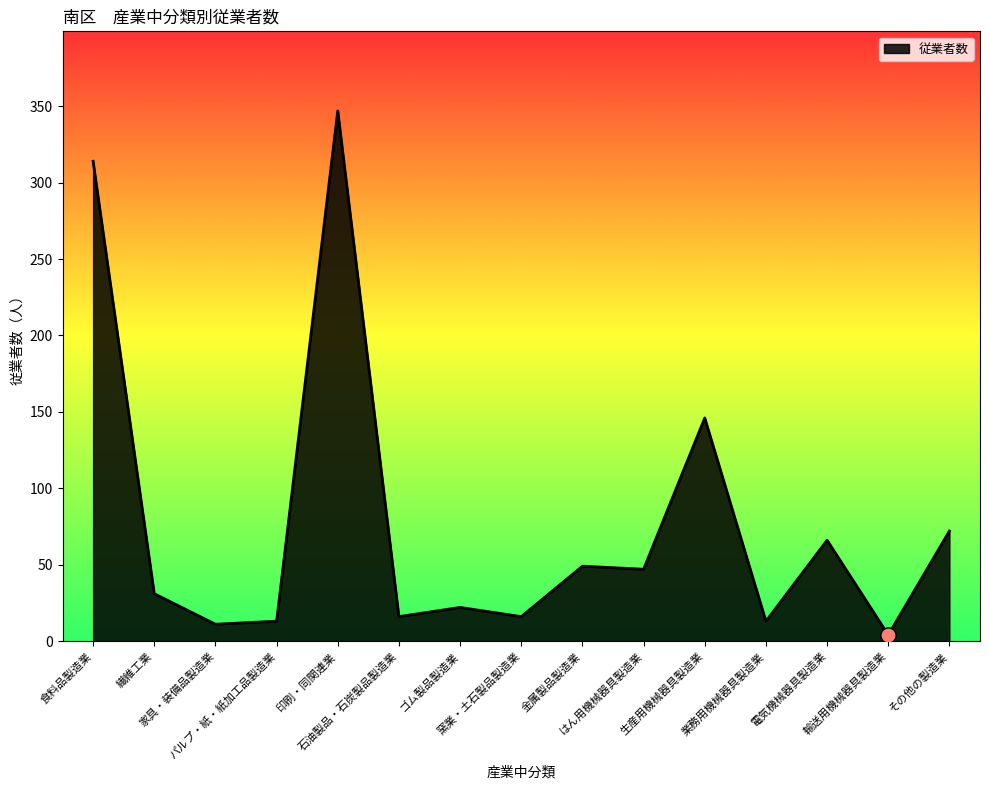

What is the change in value from はん用機械器具製造業 to その他の製造業?

+25